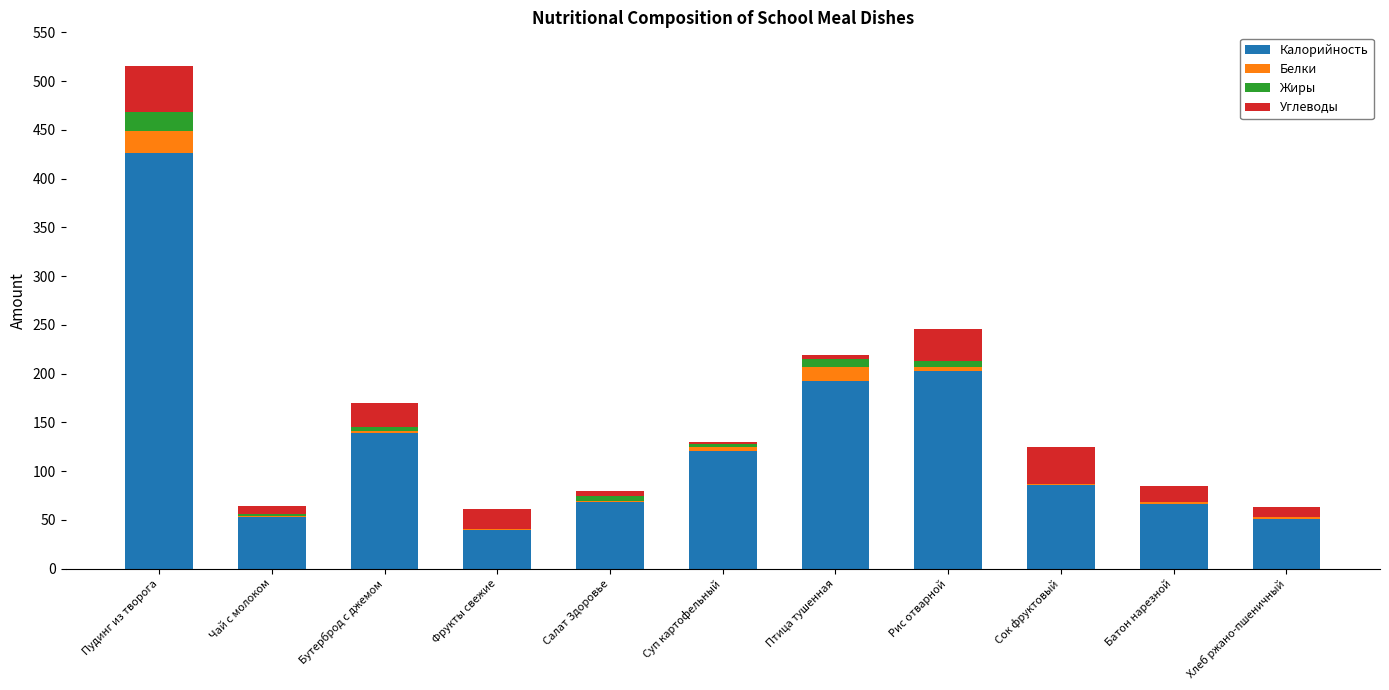

What is the maximum value for Калорийность?

426.7